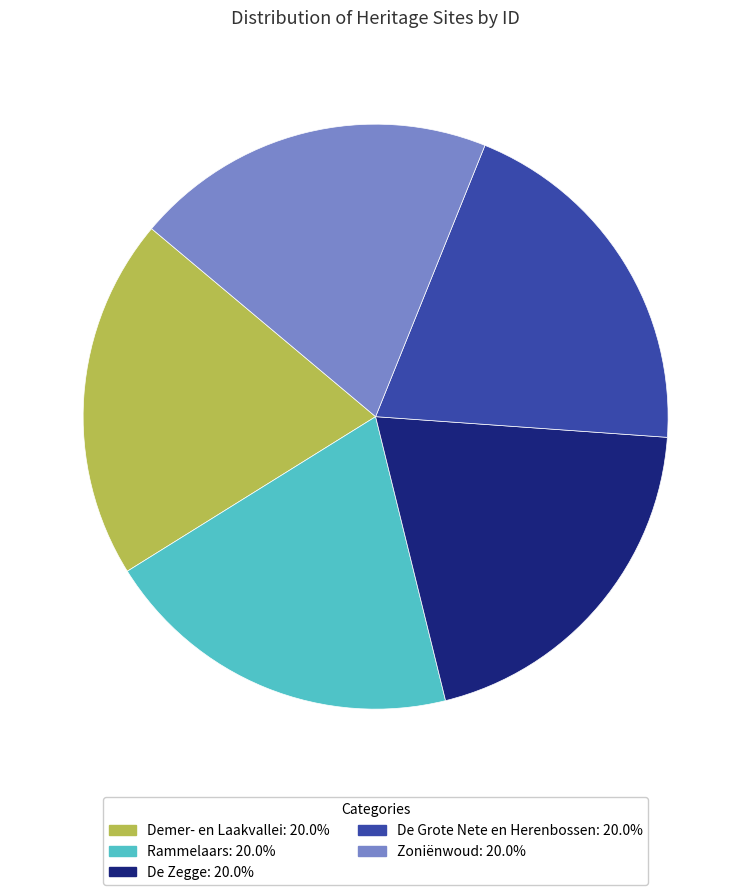

Is there any slice that represents more than half of the pie?

No